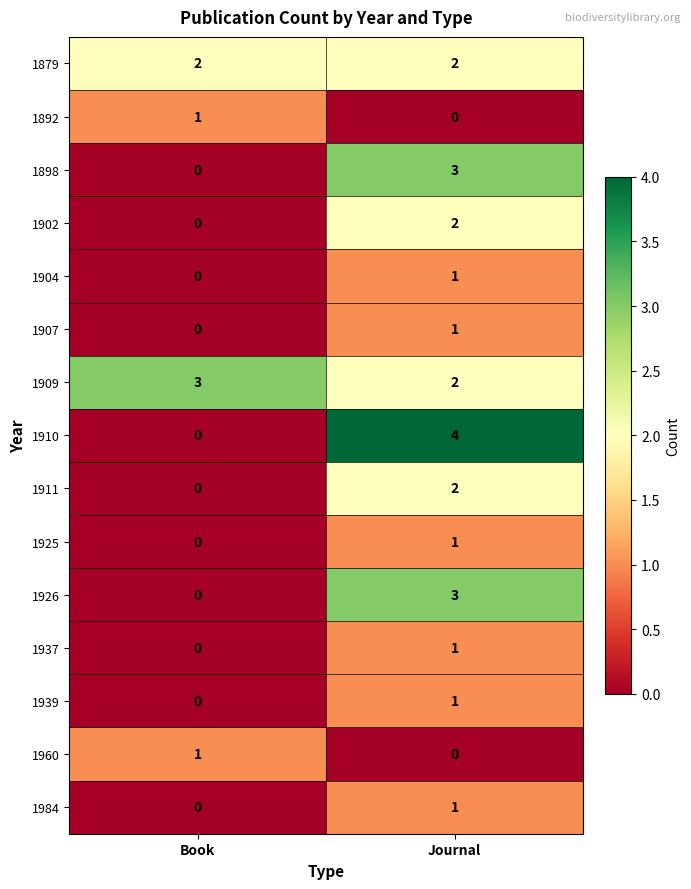

List the labels in order of 1892 value, largest first.

Book, Journal